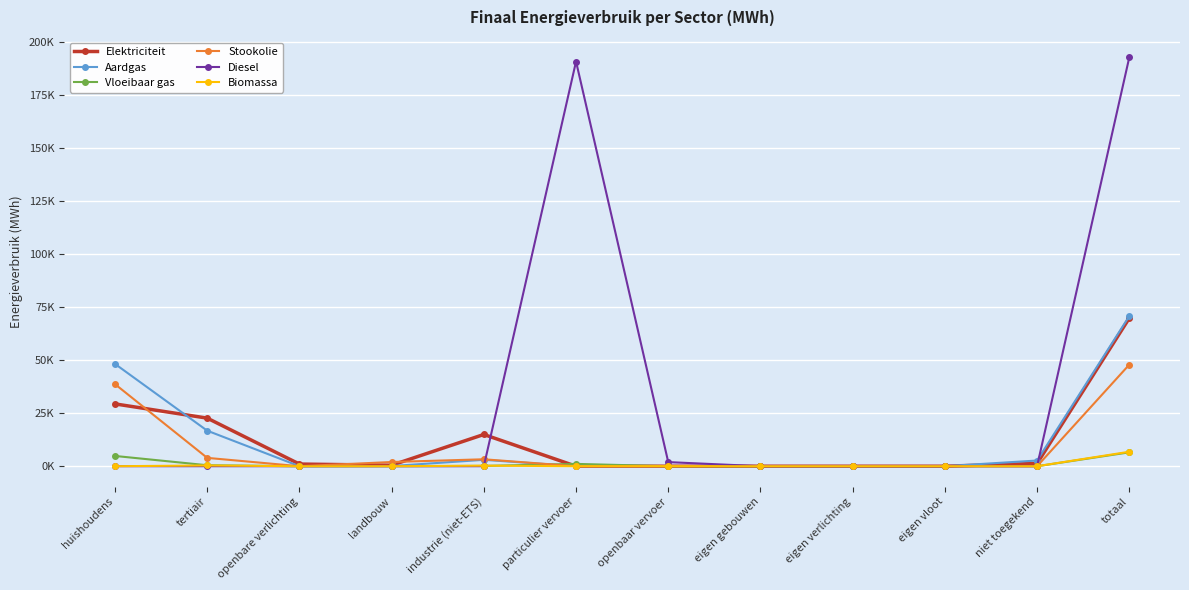

The Elektriciteit series shows 0.0 at eigen verlichting. True or false?

True